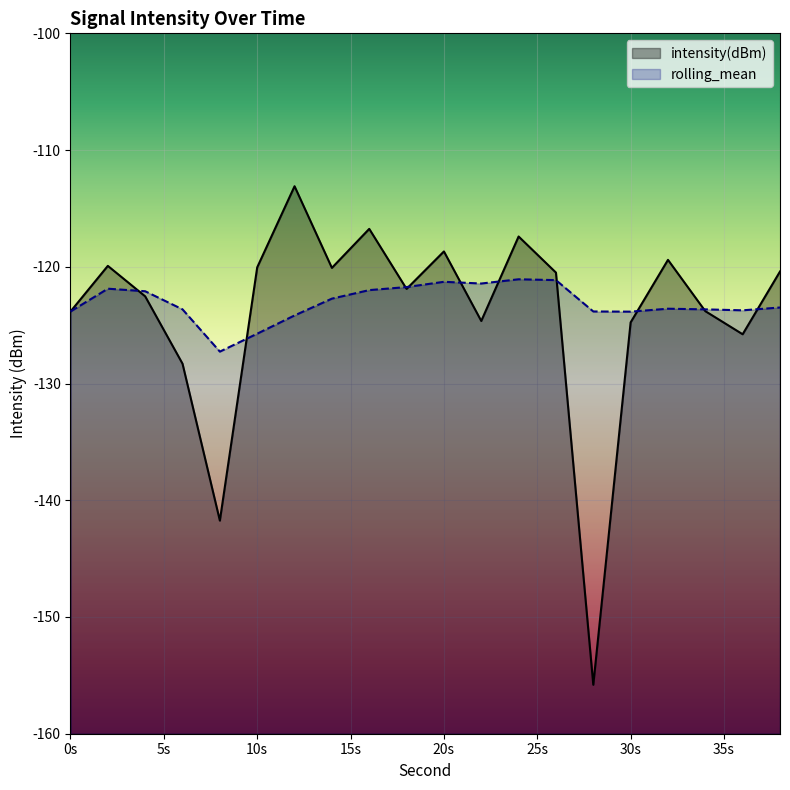

True or false: rolling_mean has more than 2 interior local peaks.

True